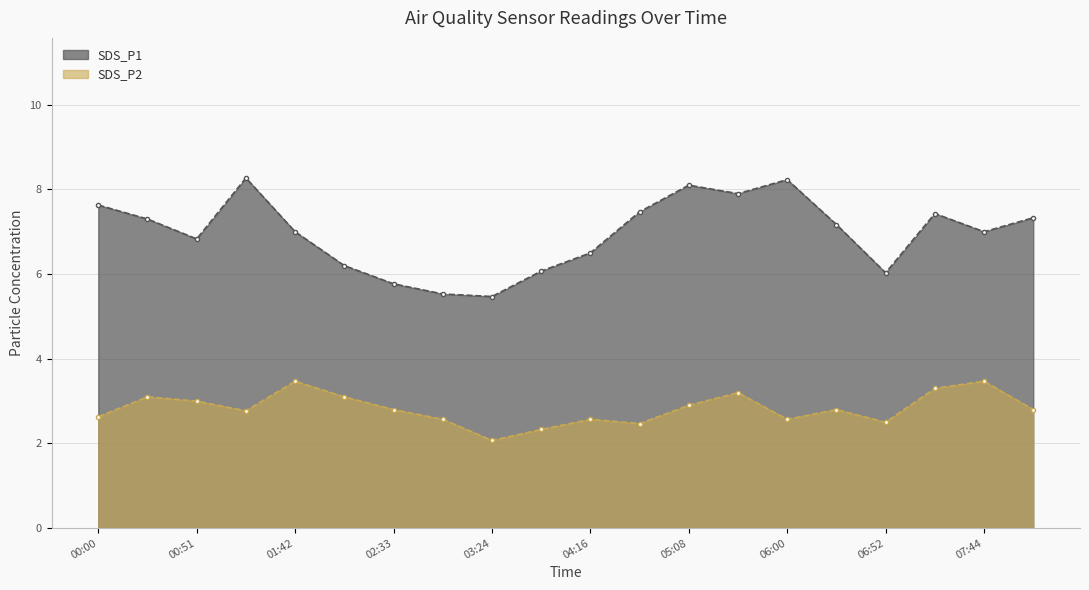

The value of SDS_P2 at 06:52 is 2.5. True or false?

True